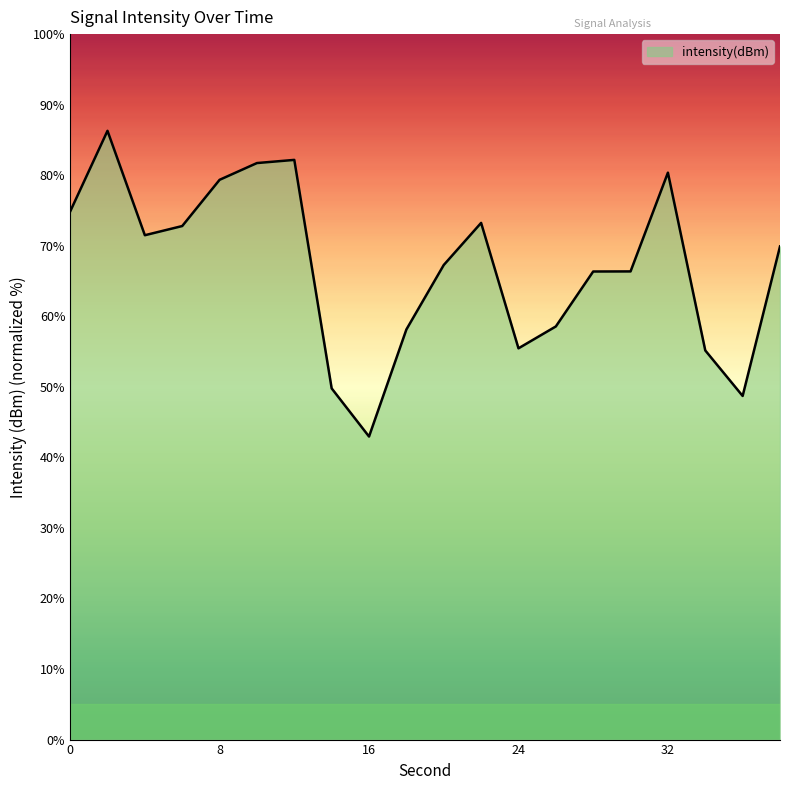

What is the greatest value displayed?

86.3